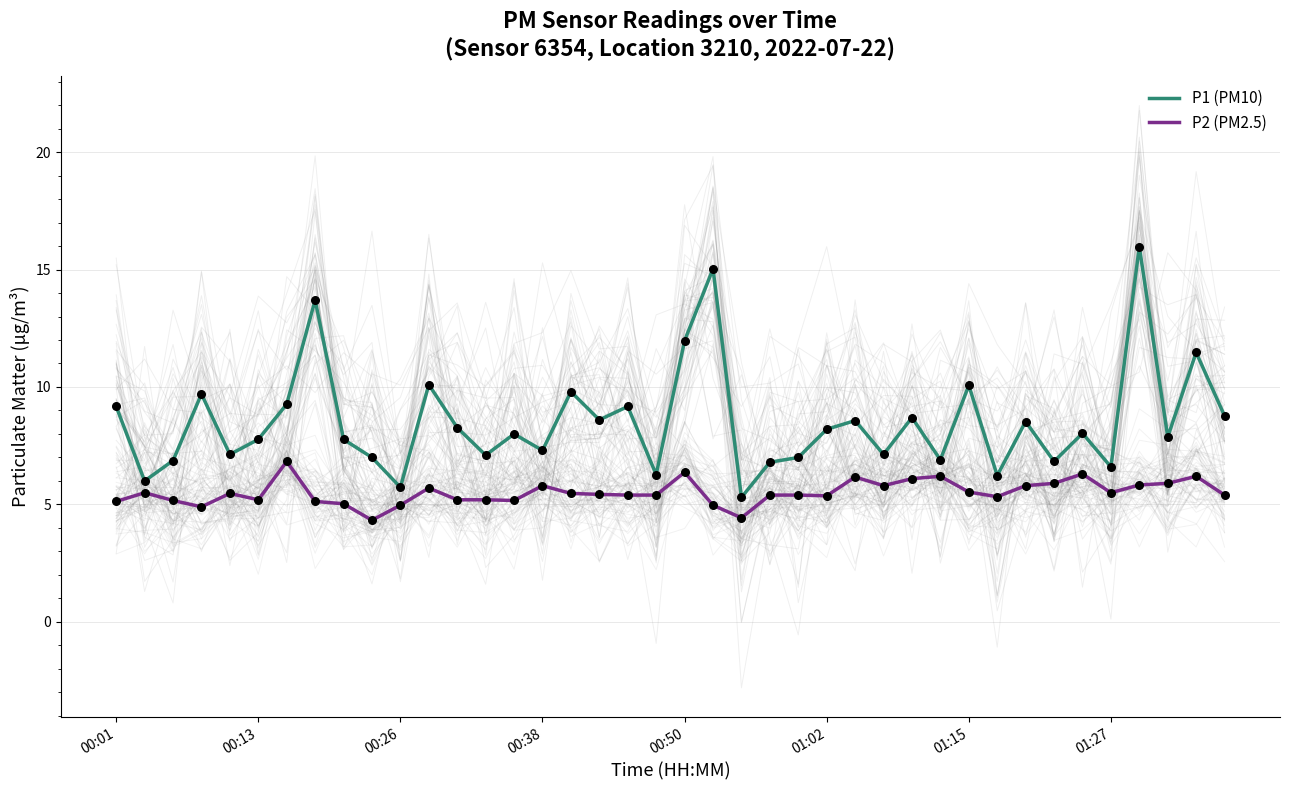

Which series has the largest total across all categories?

P1 (PM10)